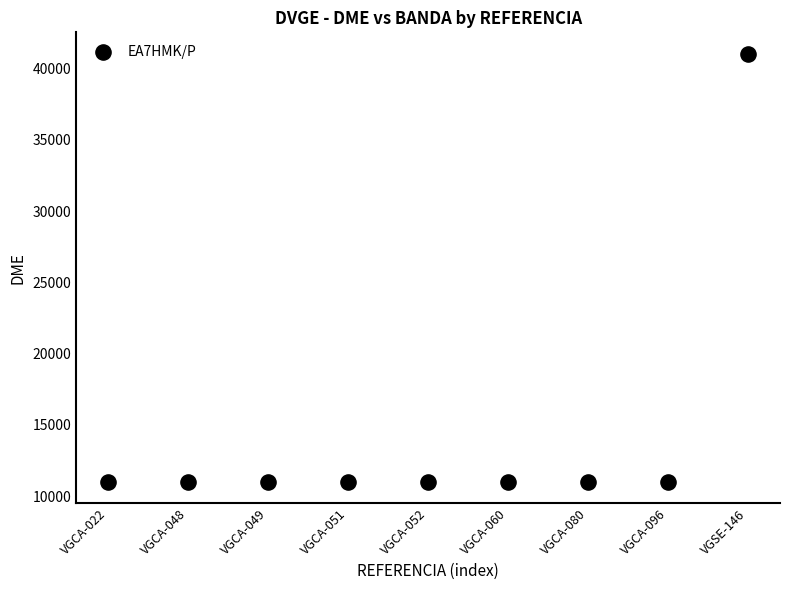

What is the range of Y values (max minus min)?

30047